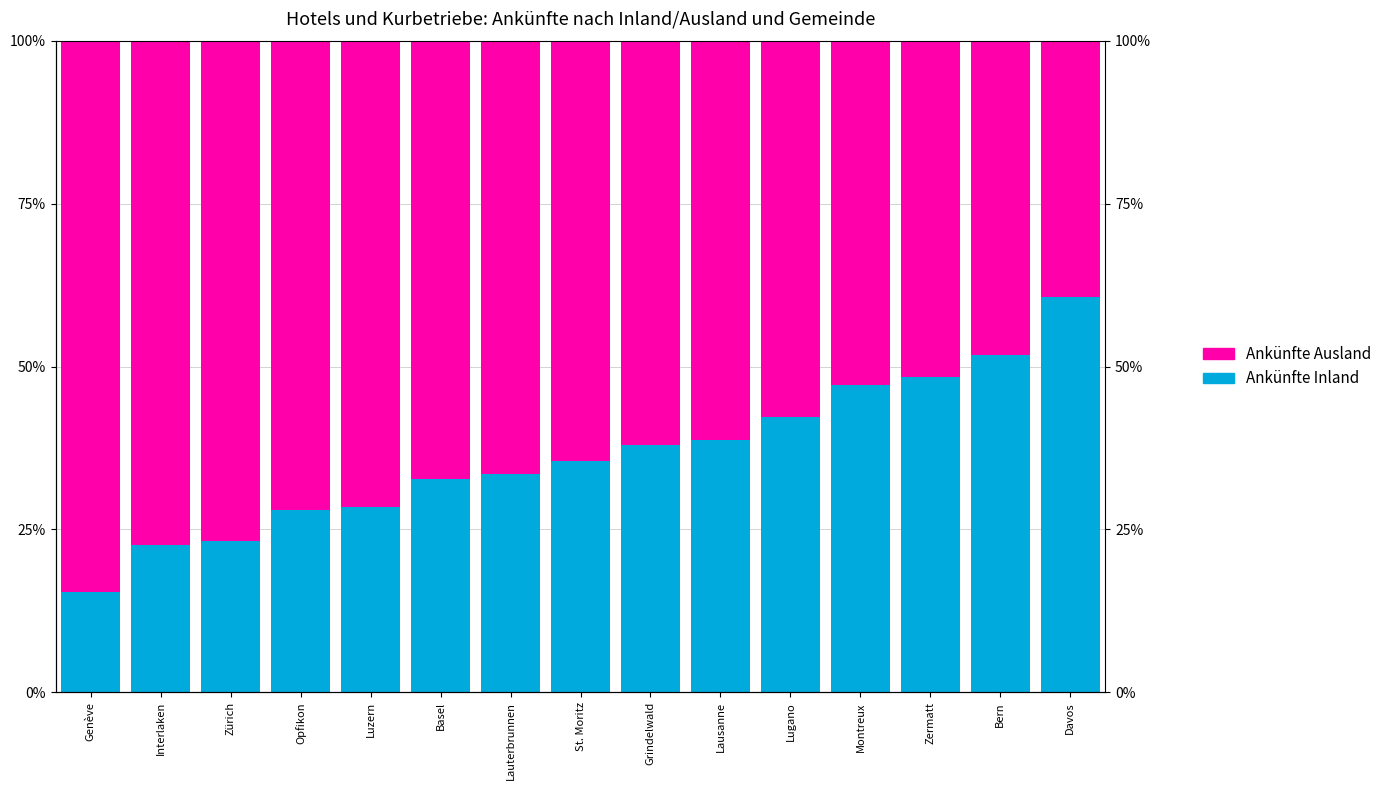

At Interlaken, list the series in order from smallest to largest.

Ankünfte Inland, Ankünfte Ausland